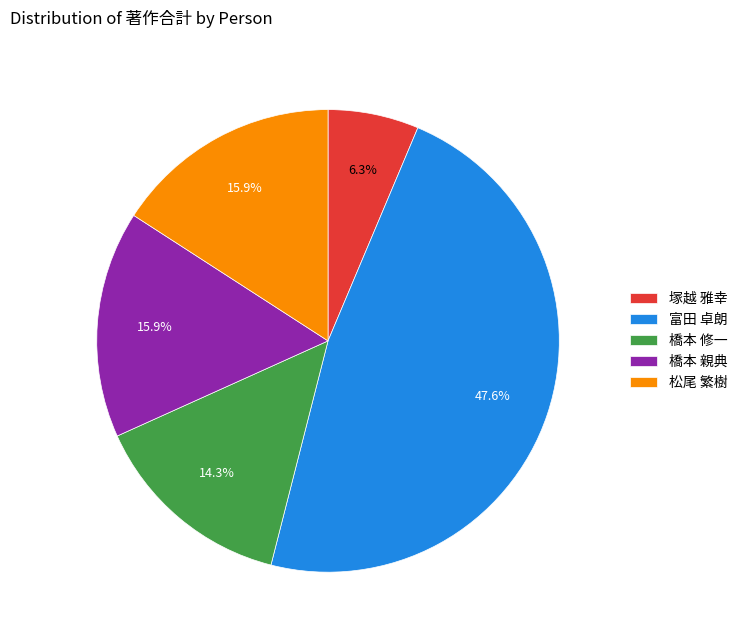

What percentage is NOT represented by 塚越 雅幸?

93.7%